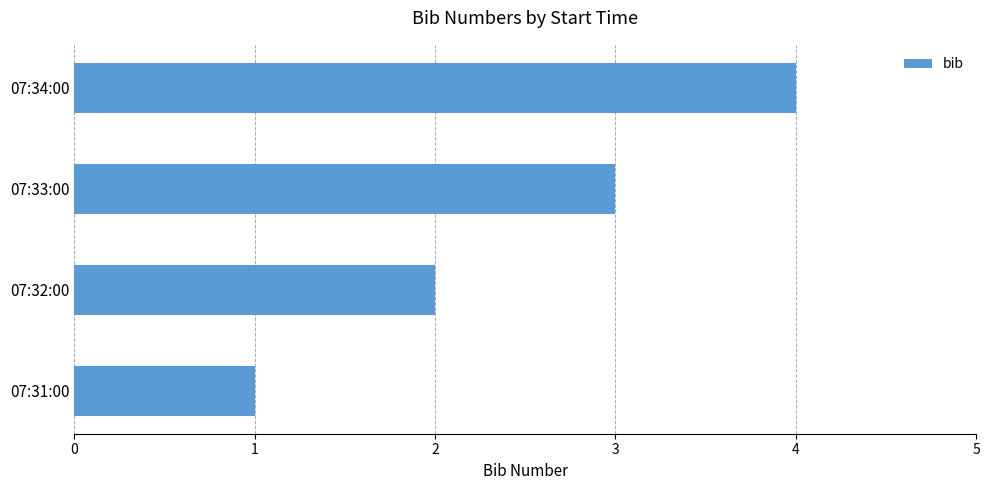

True or false: the data shows 3 at 07:34:00.

False